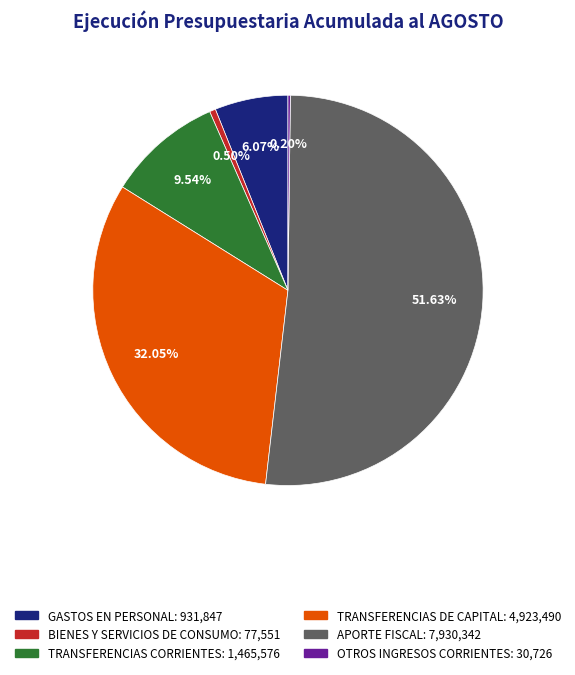

Does APORTE FISCAL represent more than half of the total?

Yes